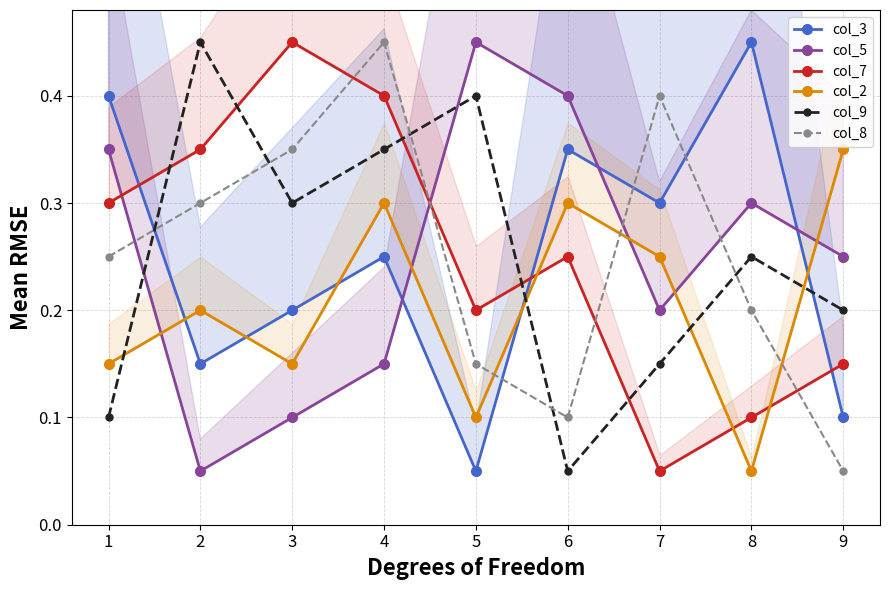

Count the col_5 values in the range 0 to 1.

9